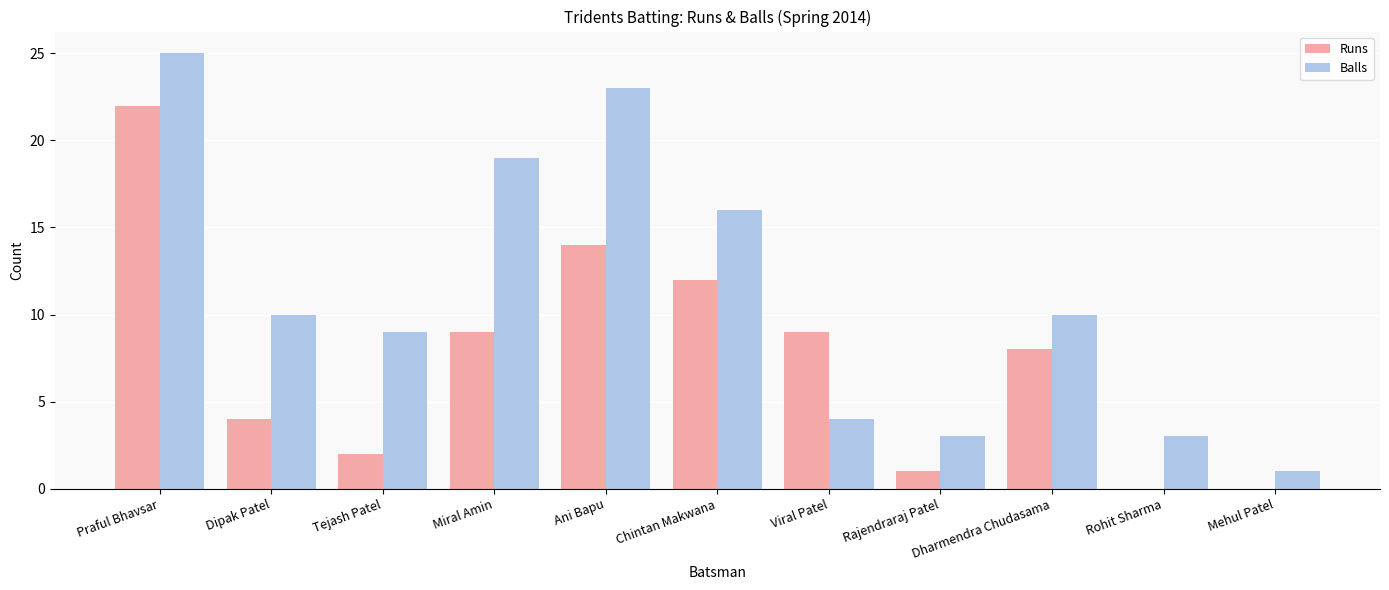

Which category has the highest value in the Runs series?

Praful Bhavsar